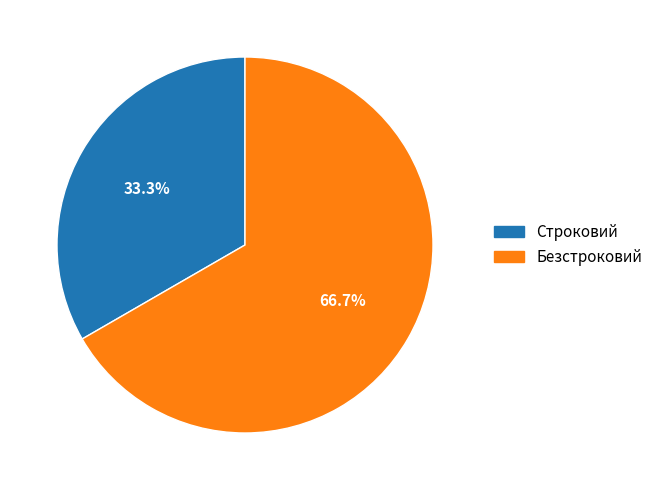

To the nearest percent, what percentage of the pie is Безстроковий?

67%